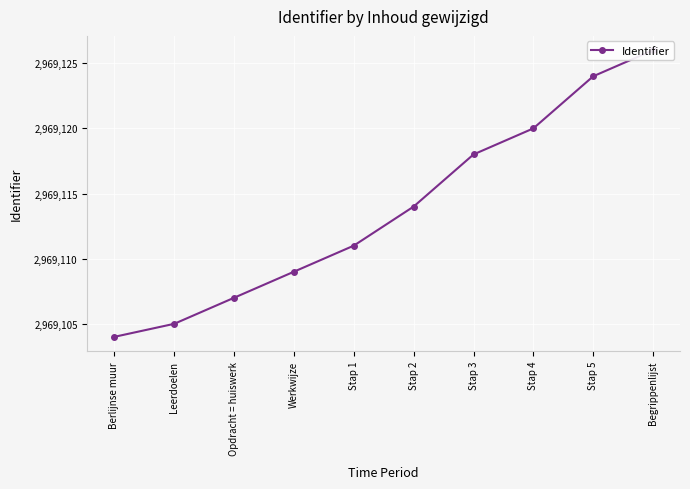

Which has a higher value, Stap 5 or Leerdoelen?

Stap 5